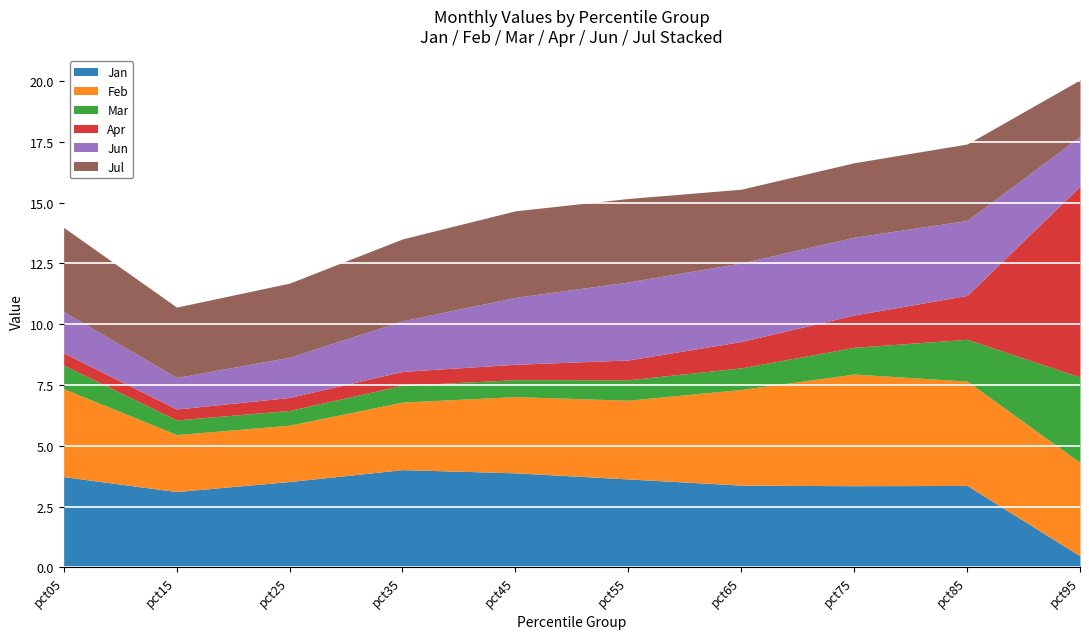

What is the difference between the maximum and minimum values in the Apr series?

7.4